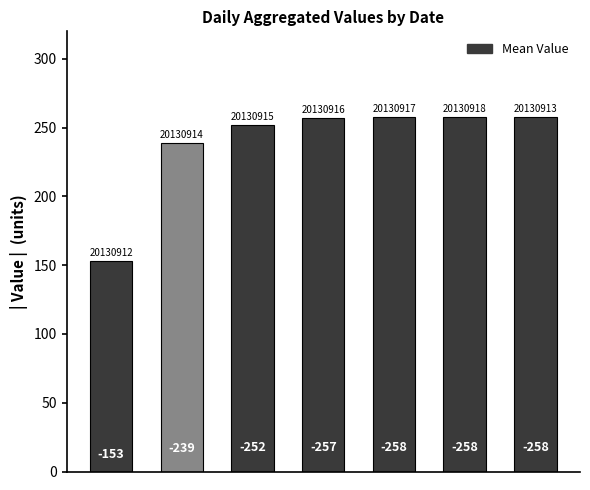

Rank the categories by value from lowest to highest.

0, 1, 2, 3, 4, 5, 6